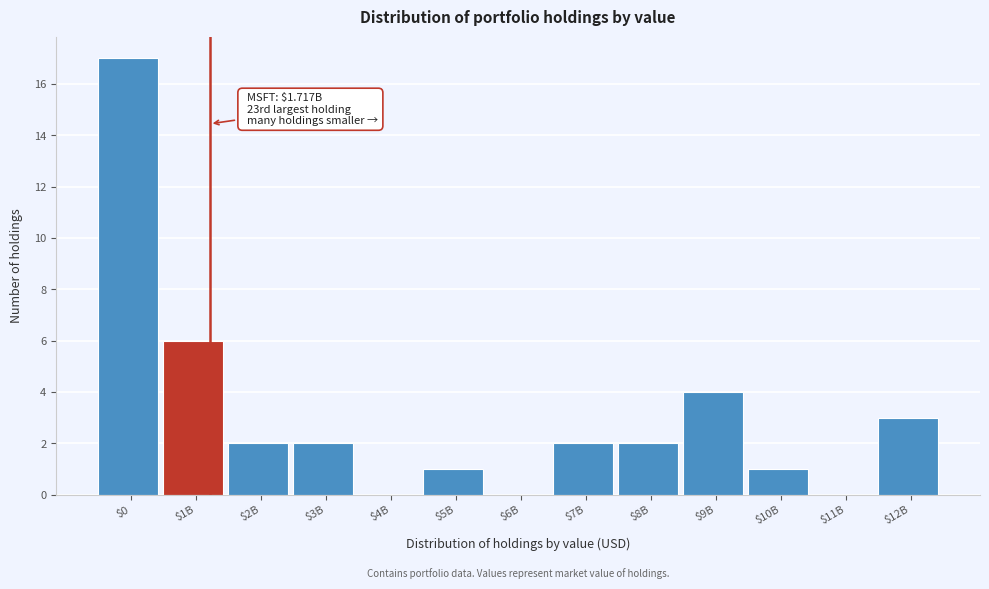

True or false: the data shows 4 at $9B.

True